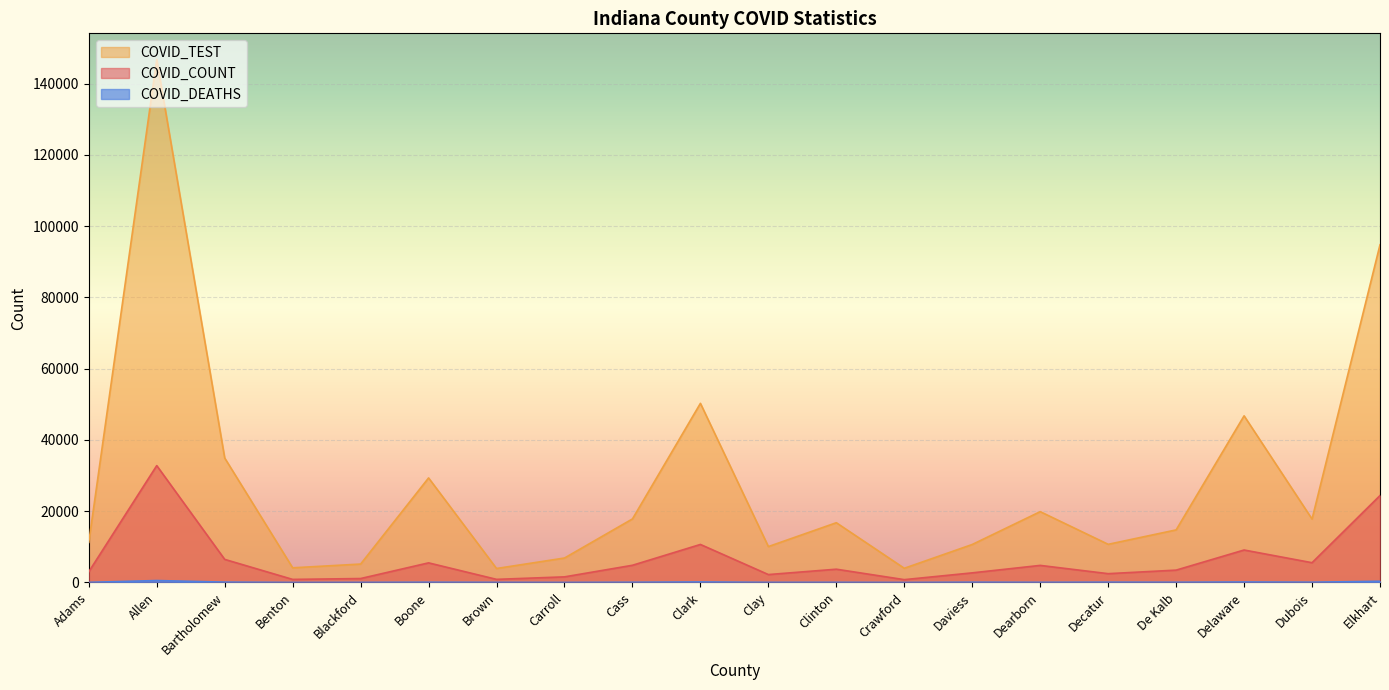

What is the total value across all series at Brown?

4843